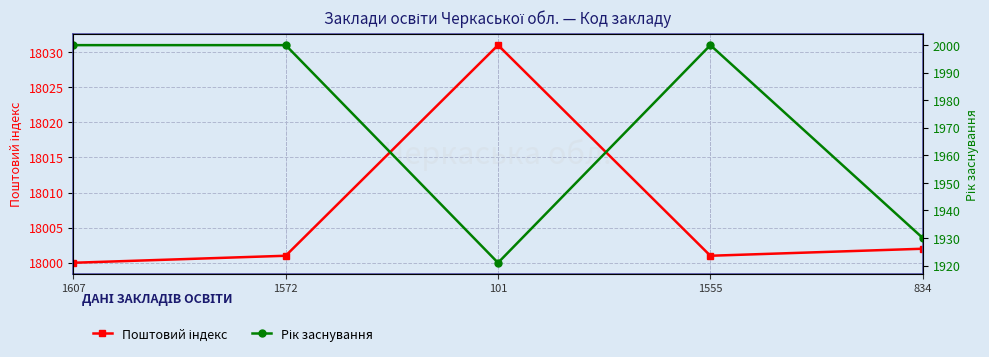

Which series has the largest total across all categories?

Поштовий індекс